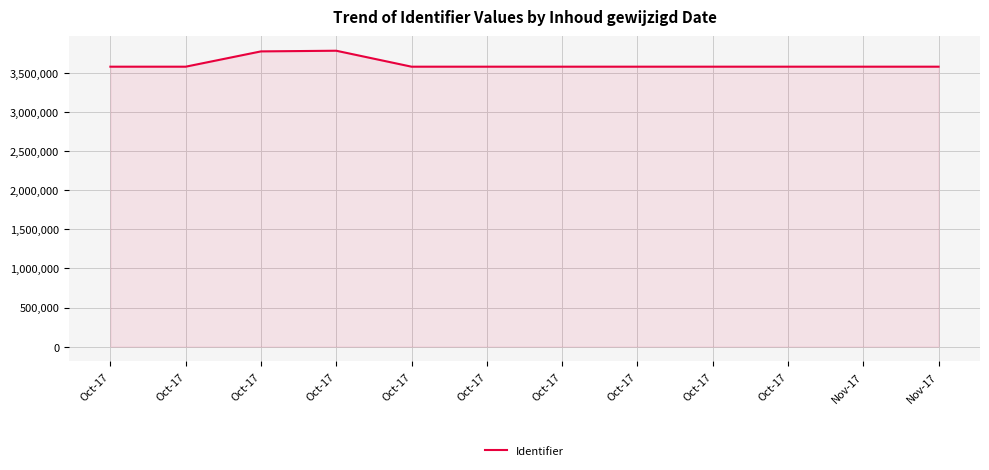

How many lines are shown in the chart?

1